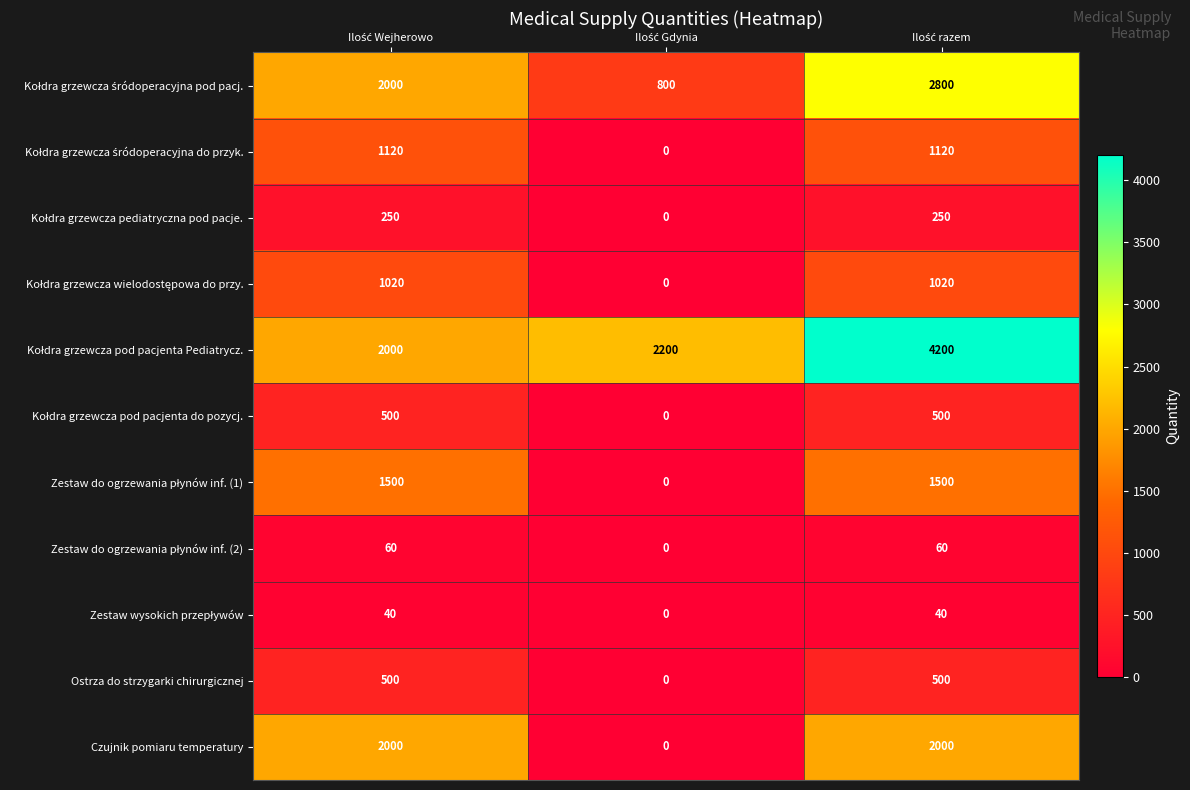

What is the average value of the Czujnik pomiaru temperatury series?

1333